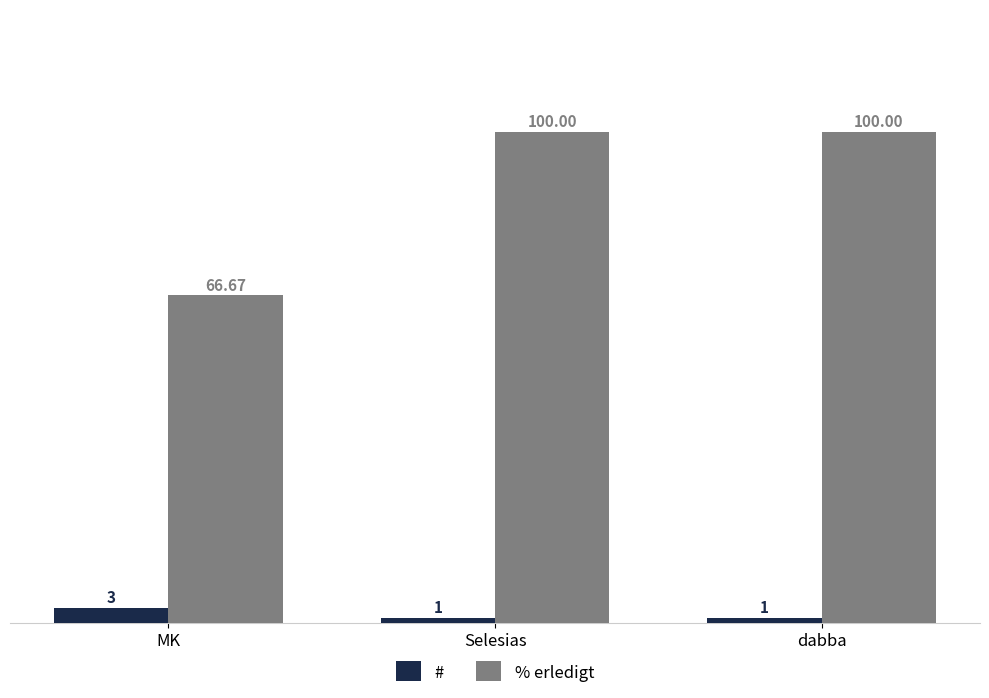

What is the total value across all series at dabba?

101.0